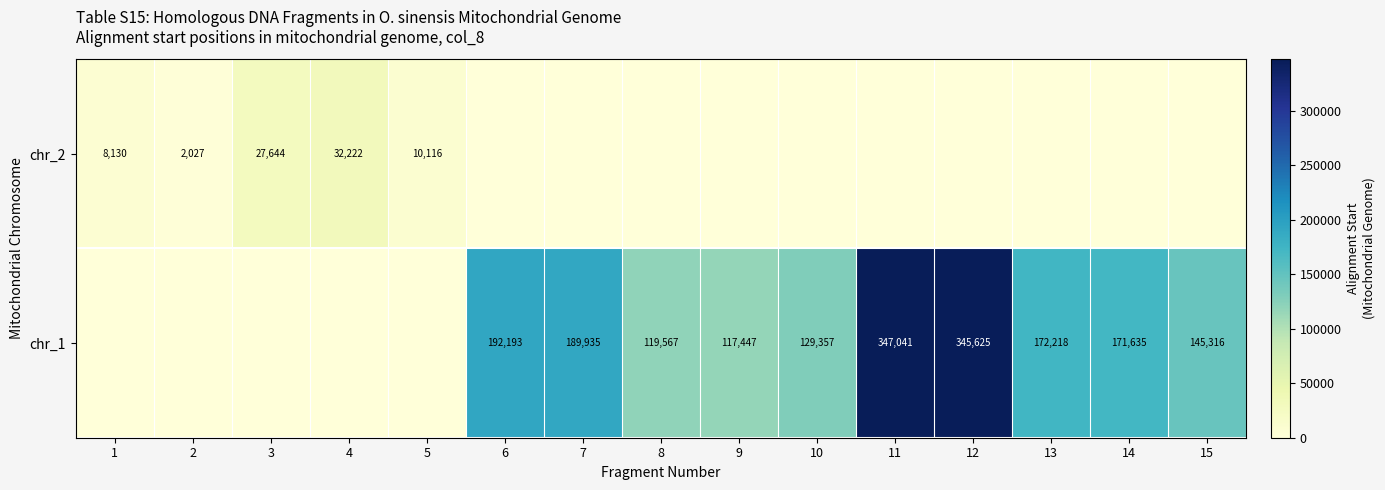

What is the difference between the chr_1 values at 10 and 8?

9790